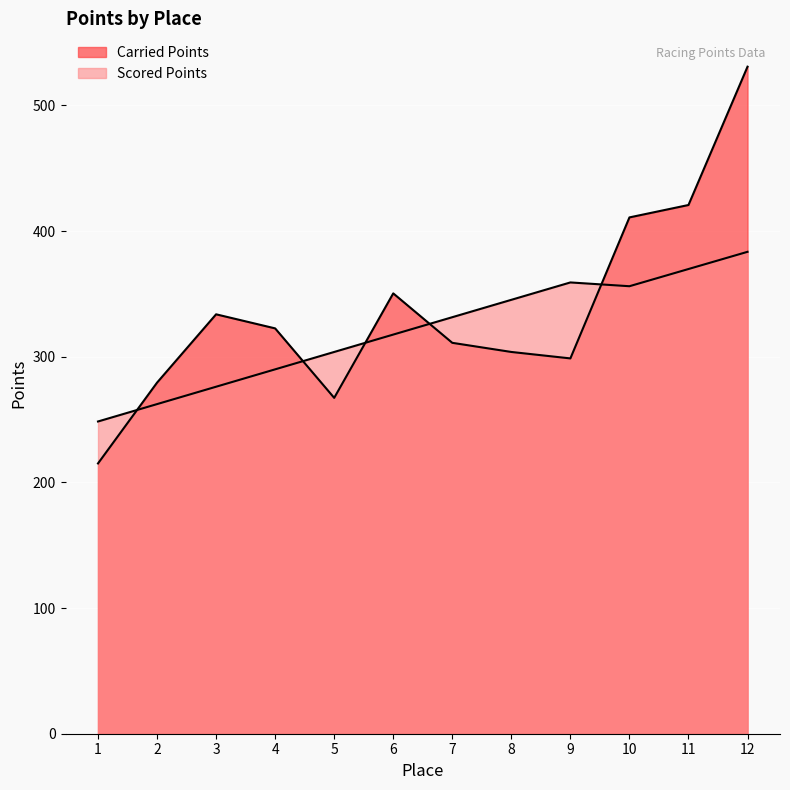

Which series has the largest total across all categories?

Carried Points